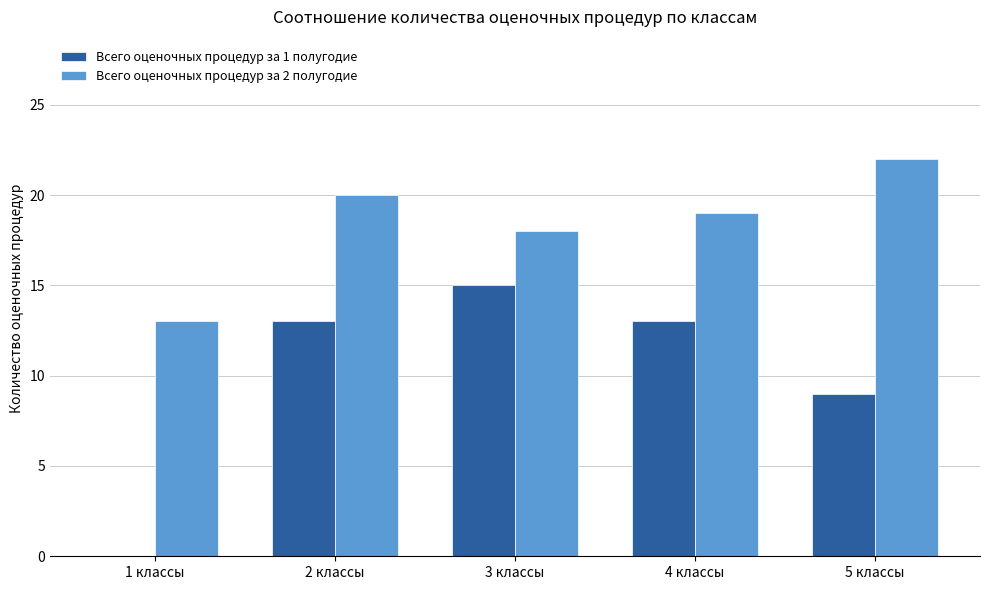

Is the value of Всего оценочных процедур за 2 полугодие at 4 классы greater than the value of Всего оценочных процедур за 1 полугодие at 4 классы?

Yes